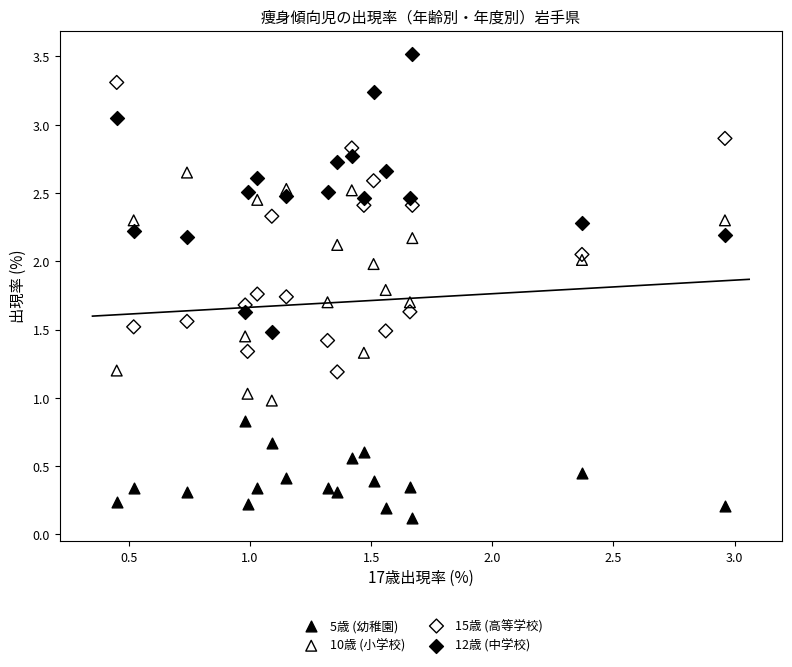

Which series reaches the maximum Y coordinate?

12歳 (中学校)